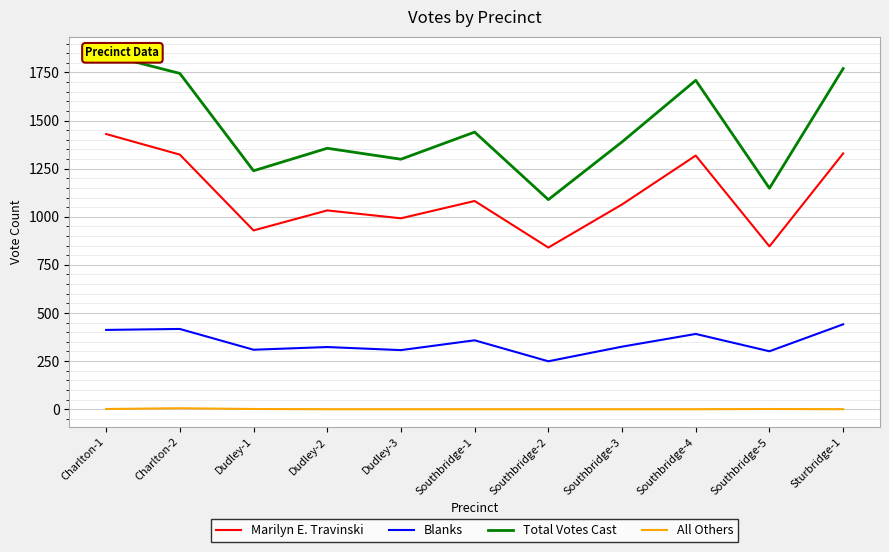

What is the value of the Marilyn E. Travinski point at the 7th from the left?

840